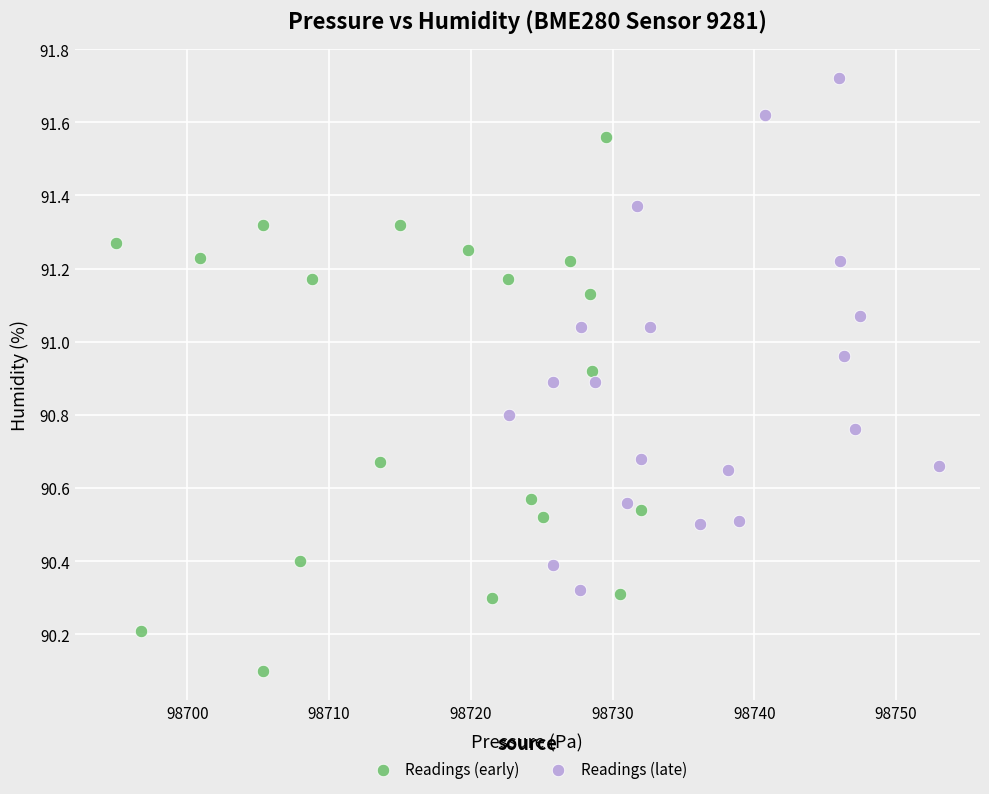

Which series contains the highest Y value?

Readings (late)